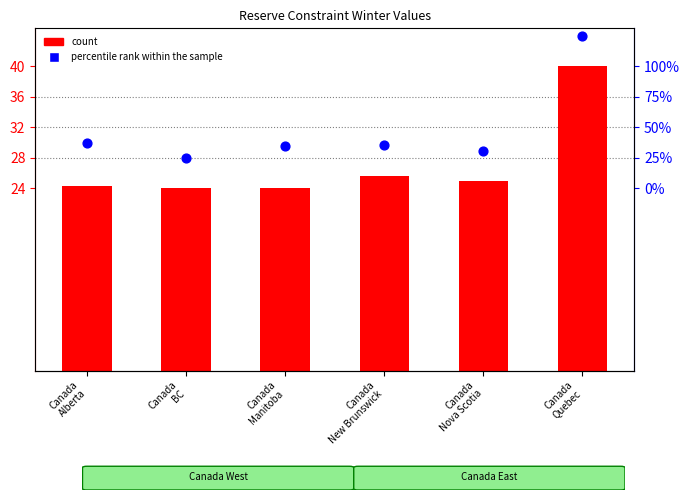

Which has a higher value, Canada
Quebec or Canada
New Brunswick?

Canada
Quebec